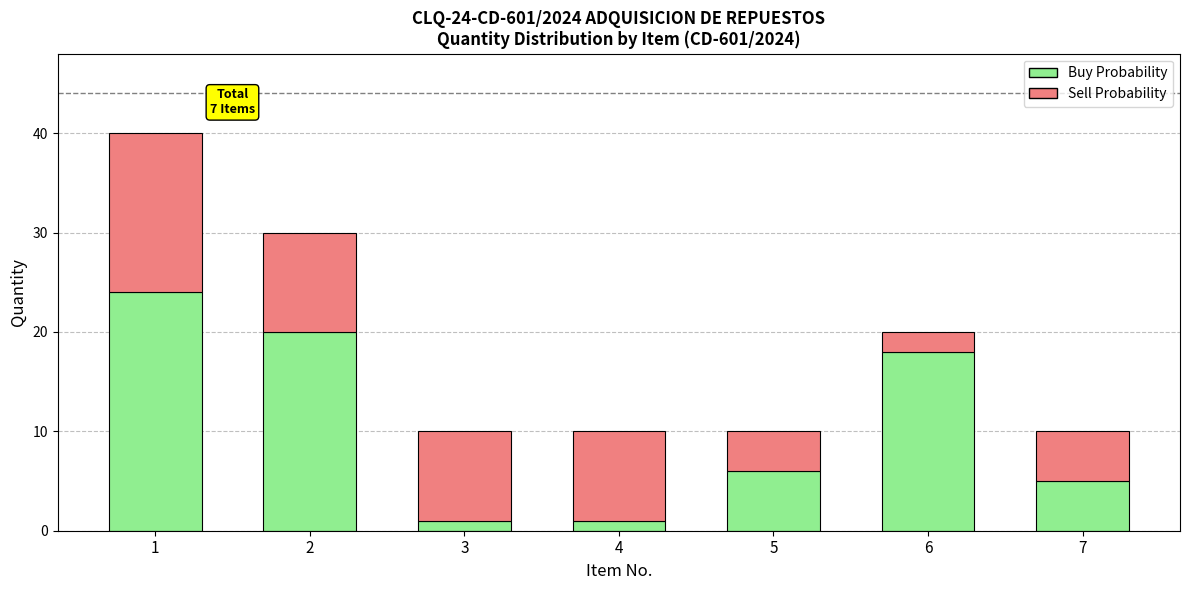

What is the difference between the second highest and minimum values in the Buy Probability series?

19